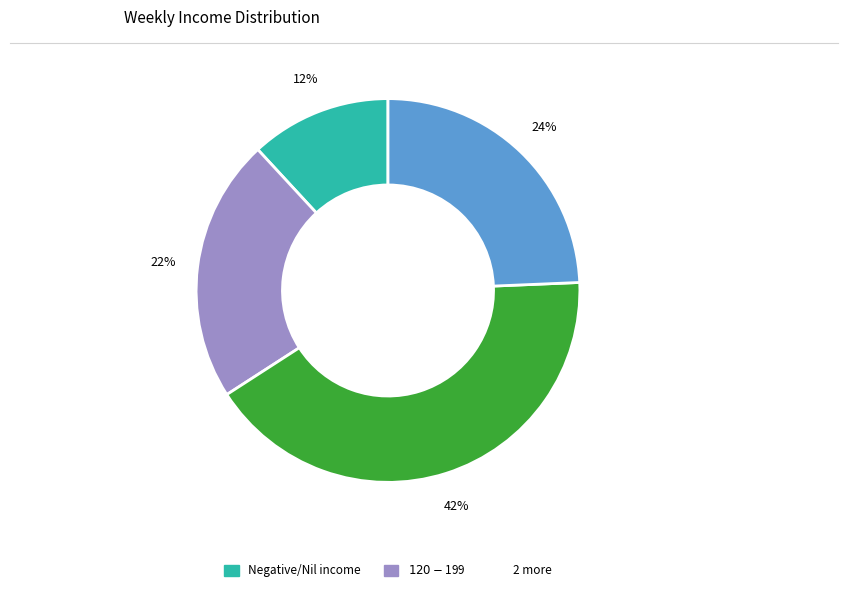

Is there a majority slice in this chart?

No